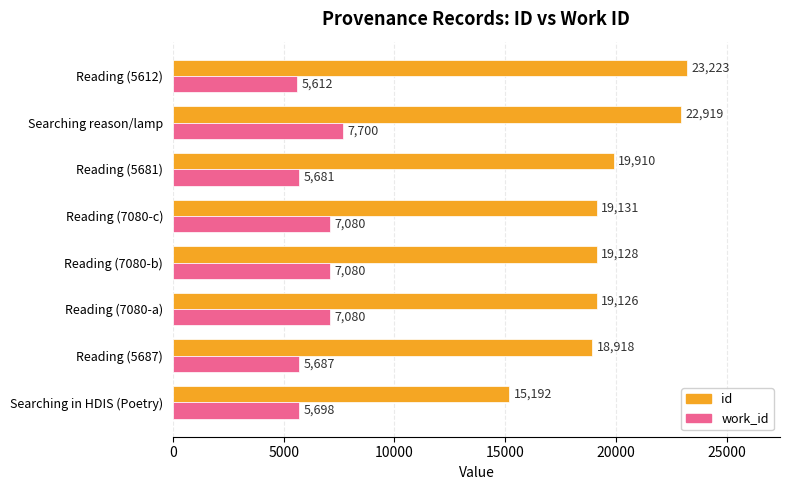

Count the number of categories in the chart.

8